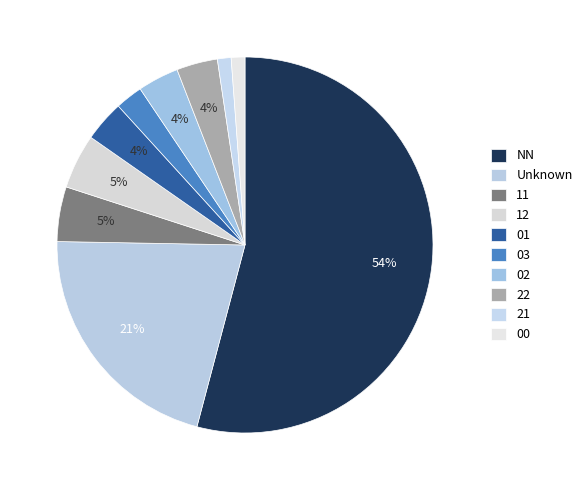

Which slice is the largest?

NN